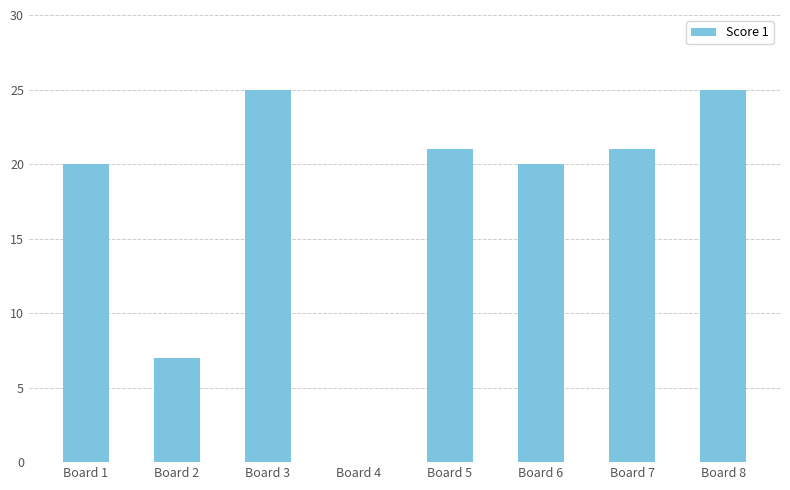

Reading left to right, extract all data points from this chart.

20	7	25	0	21	20	21	25